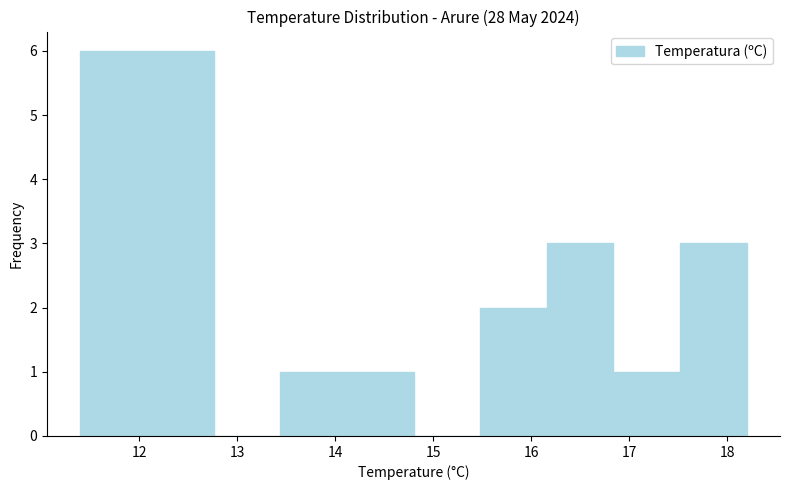

Reading left to right, list every bar in this chart as the range it spans on the x-axis followed by its height. Neither the bar edges nor the heights are printed on the chart, so give them approximately, as read against the axes.

11.40 to 12.08: 6
12.08 to 12.76: 6
12.76 to 13.44: 0
13.44 to 14.12: 1
14.12 to 14.80: 1
14.80 to 15.48: 0
15.48 to 16.16: 2
16.16 to 16.84: 3
16.84 to 17.52: 1
17.52 to 18.20: 3